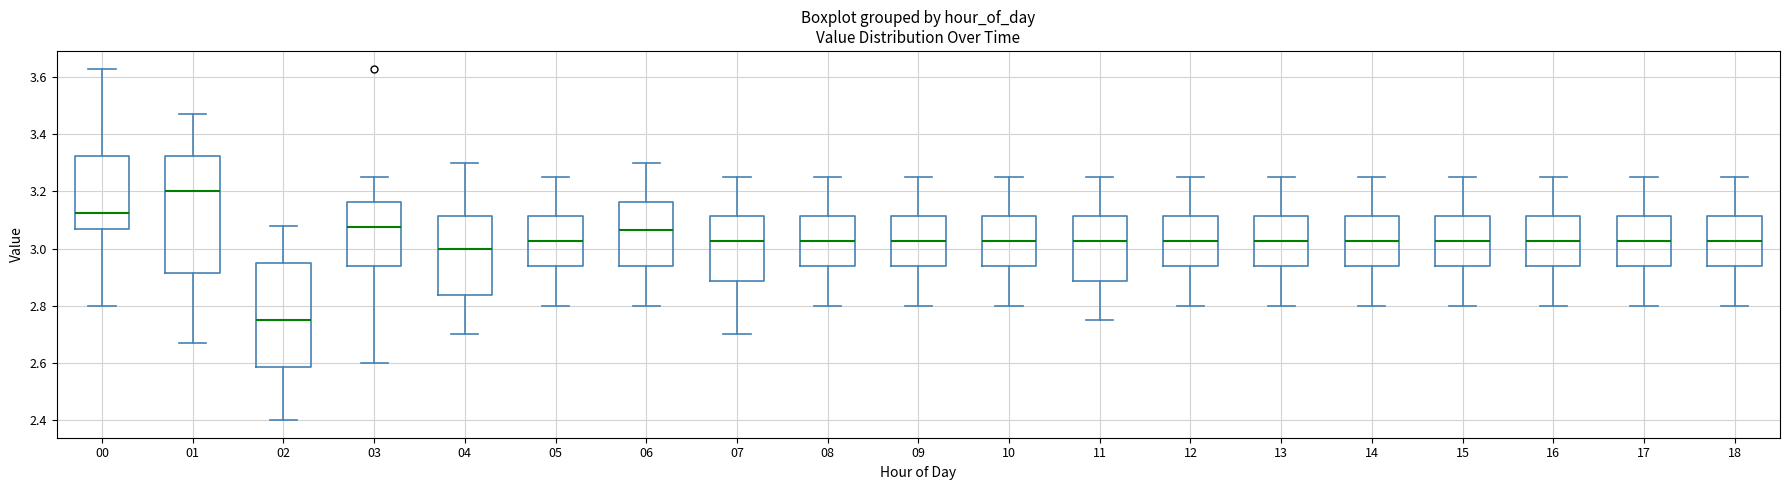

Reading left to right, read every box against the y-axis: the position of its median line, the range the box covers, and the ends of its whiskers. The values are not printed on the chart, so give them approximately, as read against the axis.

00: median 3.12, box 3.06 to 3.32, whiskers 2.80 to 3.64
01: median 3.20, box 2.92 to 3.32, whiskers 2.68 to 3.48
02: median 2.76, box 2.58 to 2.96, whiskers 2.40 to 3.08
03: median 3.08, box 2.94 to 3.16, whiskers 2.60 to 3.26
04: median 3.00, box 2.84 to 3.12, whiskers 2.70 to 3.30
05: median 3.02, box 2.94 to 3.12, whiskers 2.80 to 3.26
06: median 3.06, box 2.94 to 3.16, whiskers 2.80 to 3.30
07: median 3.02, box 2.88 to 3.12, whiskers 2.70 to 3.26
08: median 3.02, box 2.94 to 3.12, whiskers 2.80 to 3.26
09: median 3.02, box 2.94 to 3.12, whiskers 2.80 to 3.26
10: median 3.02, box 2.94 to 3.12, whiskers 2.80 to 3.26
11: median 3.02, box 2.88 to 3.12, whiskers 2.76 to 3.26
12: median 3.02, box 2.94 to 3.12, whiskers 2.80 to 3.26
13: median 3.02, box 2.94 to 3.12, whiskers 2.80 to 3.26
14: median 3.02, box 2.94 to 3.12, whiskers 2.80 to 3.26
15: median 3.02, box 2.94 to 3.12, whiskers 2.80 to 3.26
16: median 3.02, box 2.94 to 3.12, whiskers 2.80 to 3.26
17: median 3.02, box 2.94 to 3.12, whiskers 2.80 to 3.26
18: median 3.02, box 2.94 to 3.12, whiskers 2.80 to 3.26